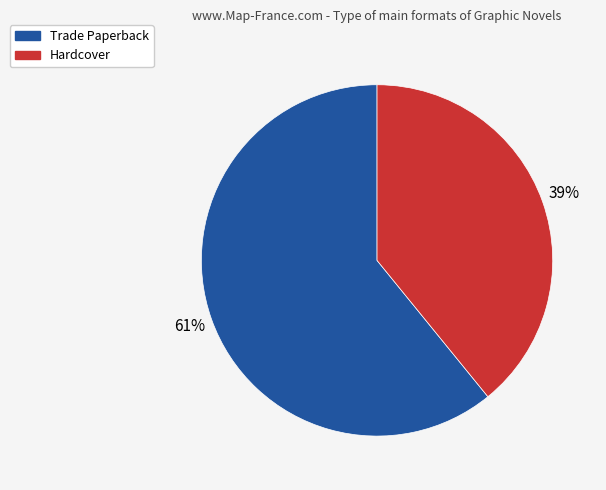

Is the sum of Trade Paperback and Hardcover greater than half?

Yes